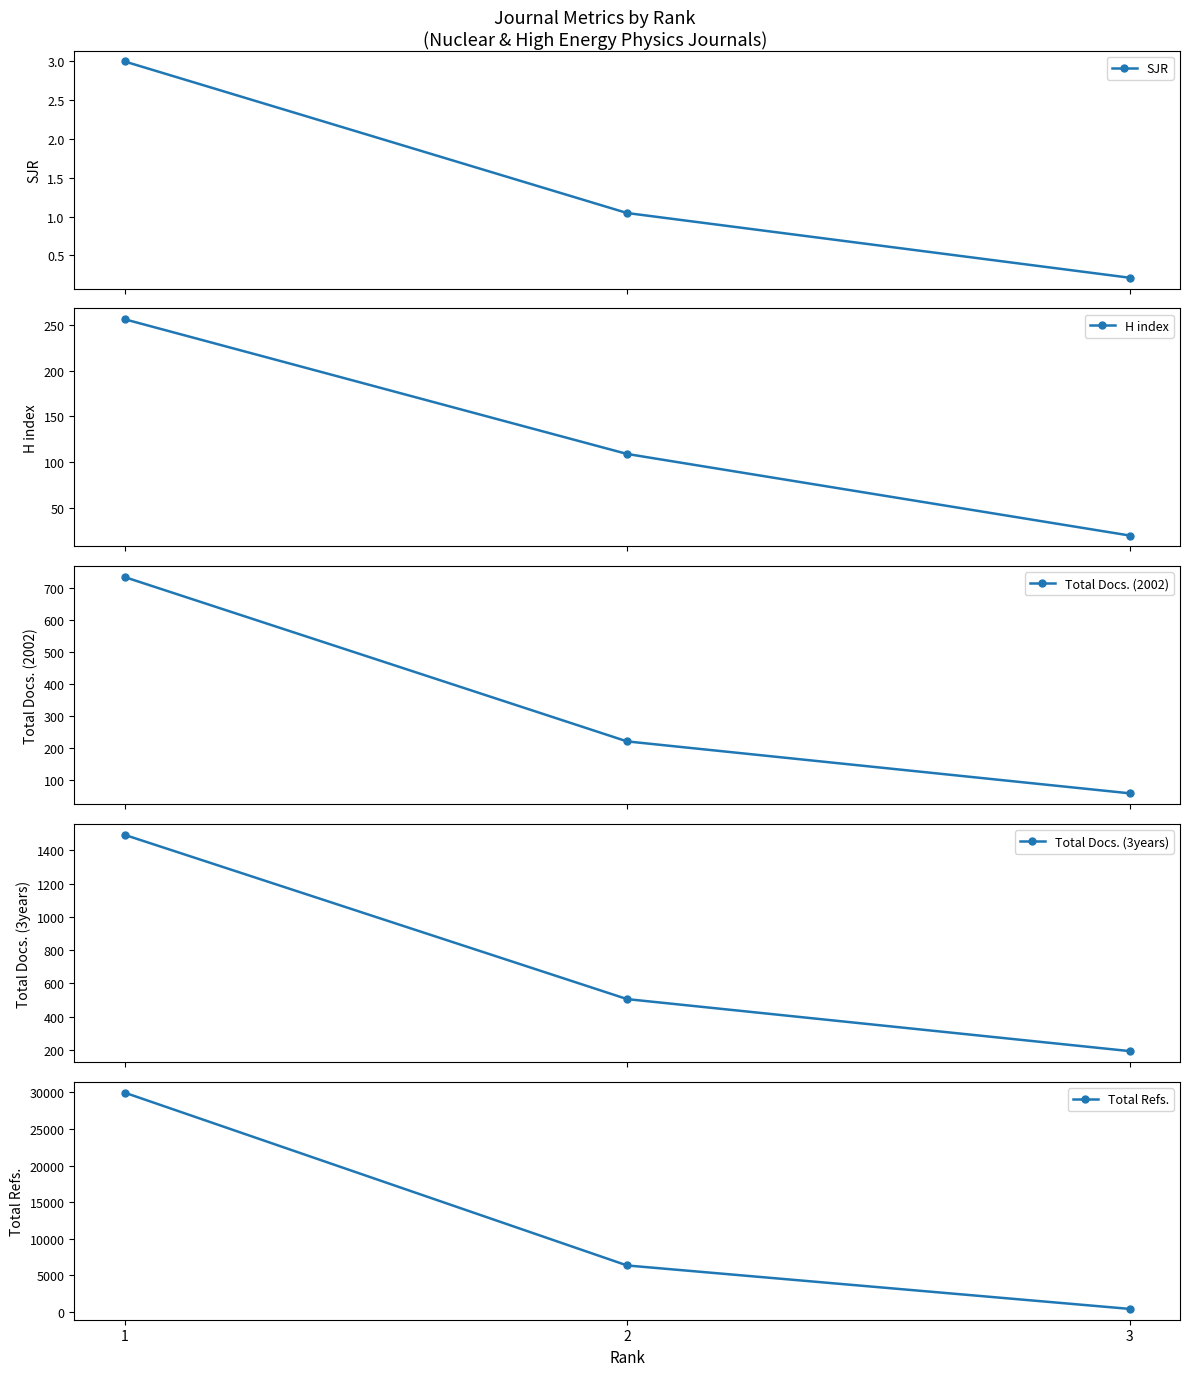

Which series changed the most between 2 and 3?

Total Refs.